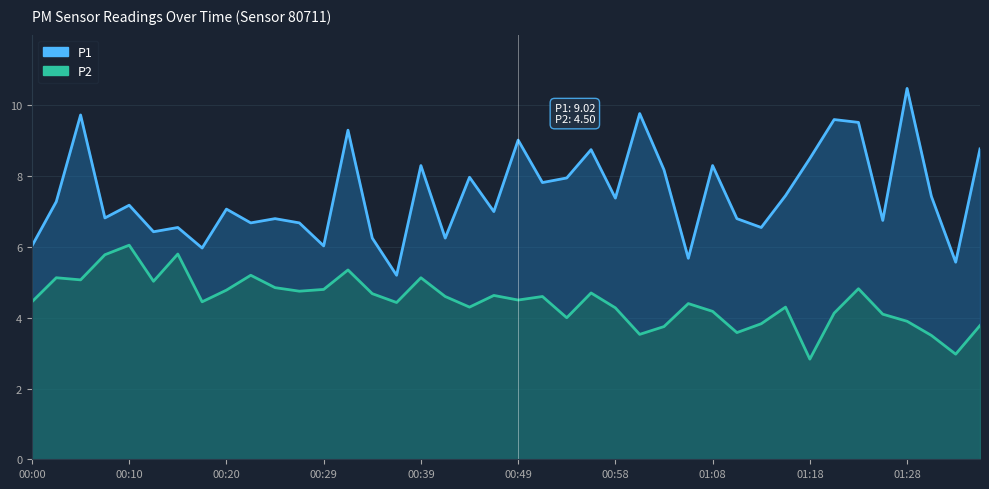

Which category has the lowest value in the P2 series?

01:18